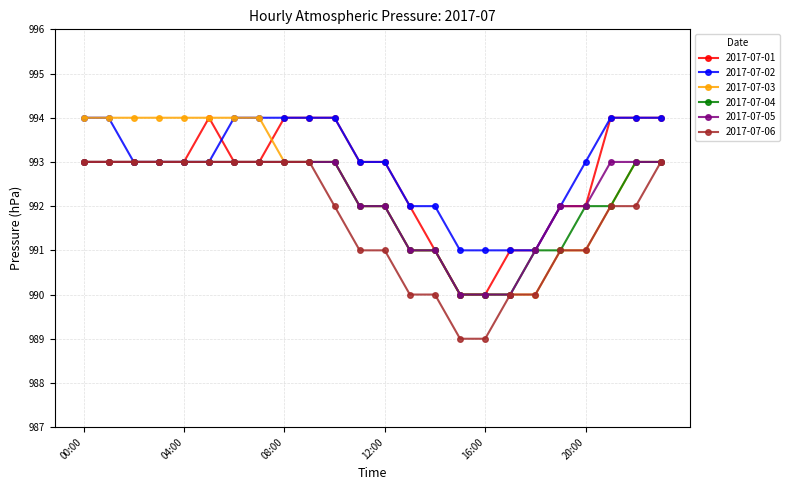

What is the maximum value shown in the chart?

994